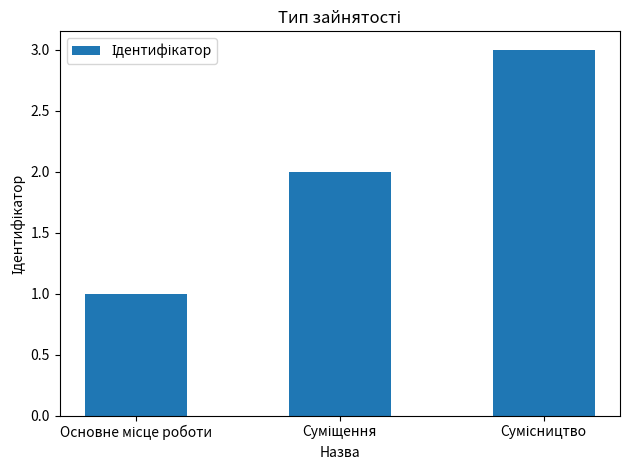

What is the maximum value shown in the chart?

3